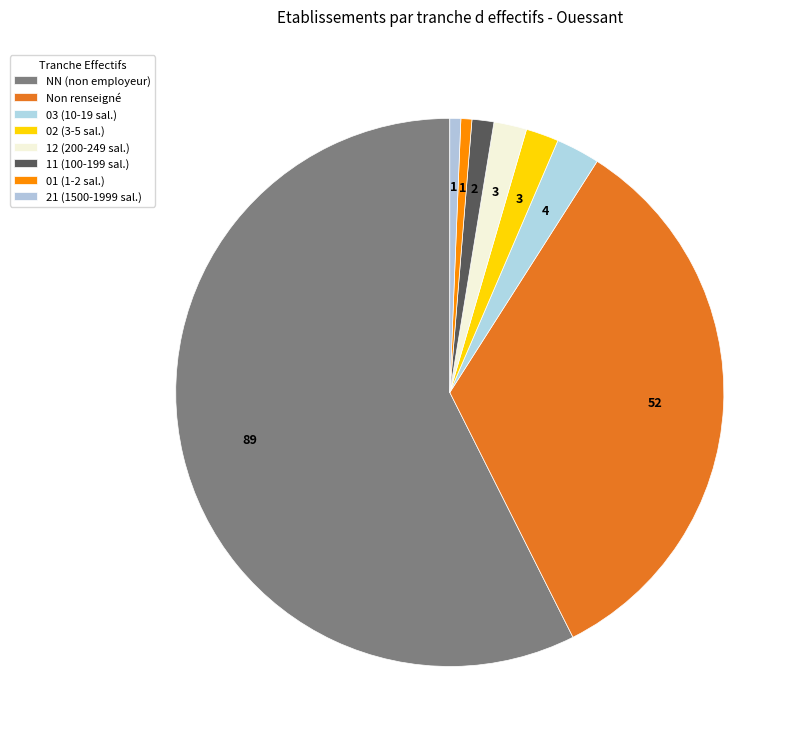

How many slices are in this pie chart?

8